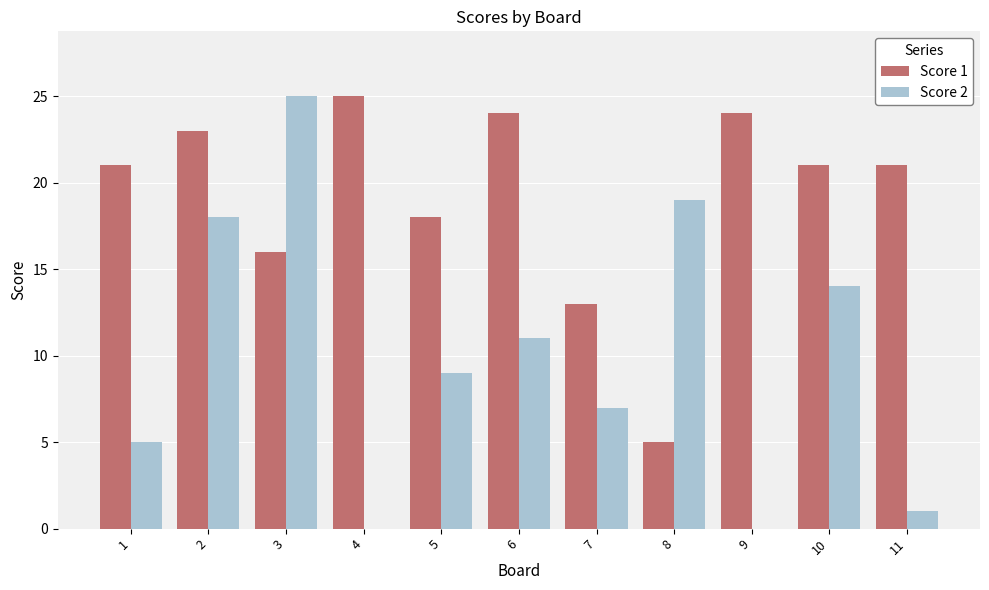

Is the value of Score 1 at 9 greater than the value of Score 2 at 8?

Yes